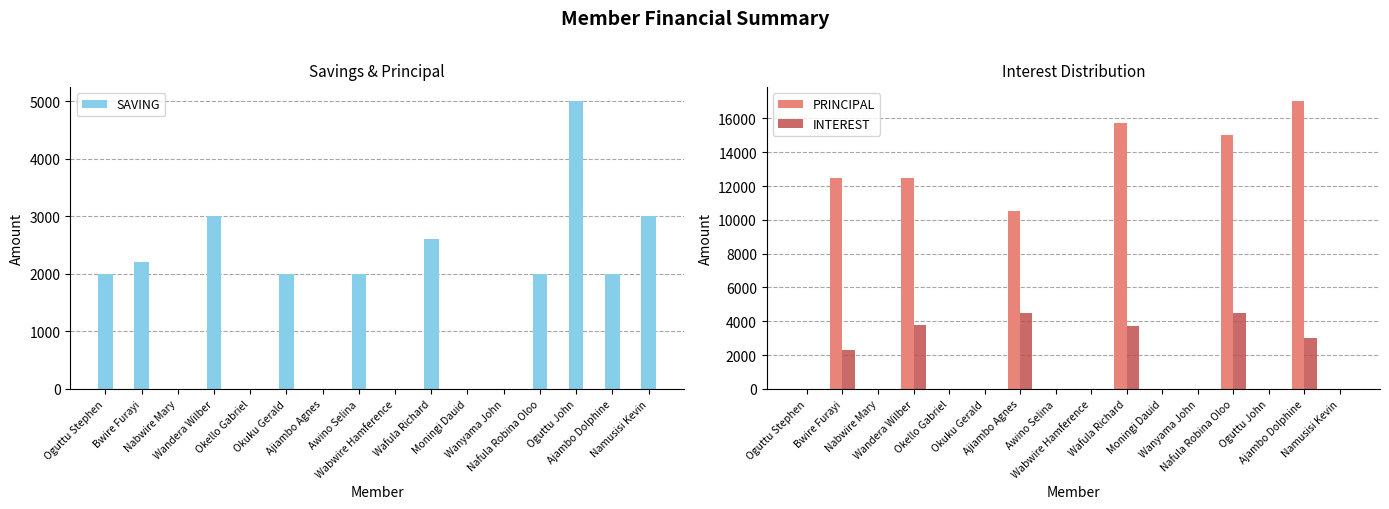

What is the difference between the maximum and minimum values in the PRINCIPAL series?

17000